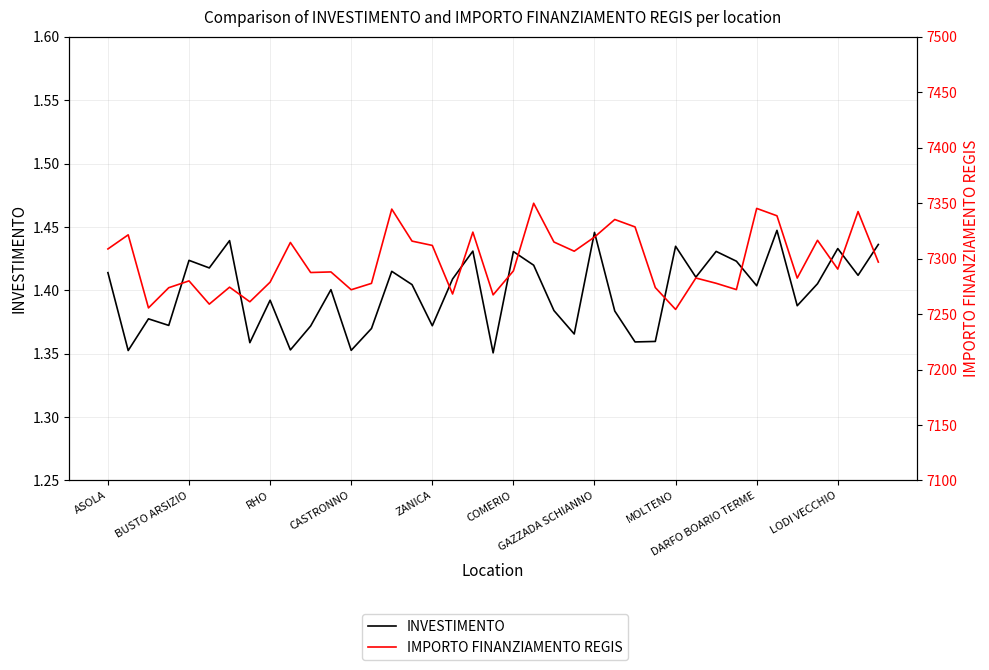

What is the difference between the maximum and minimum values in the IMPORTO FINANZIAMENTO REGIS series?

95.7